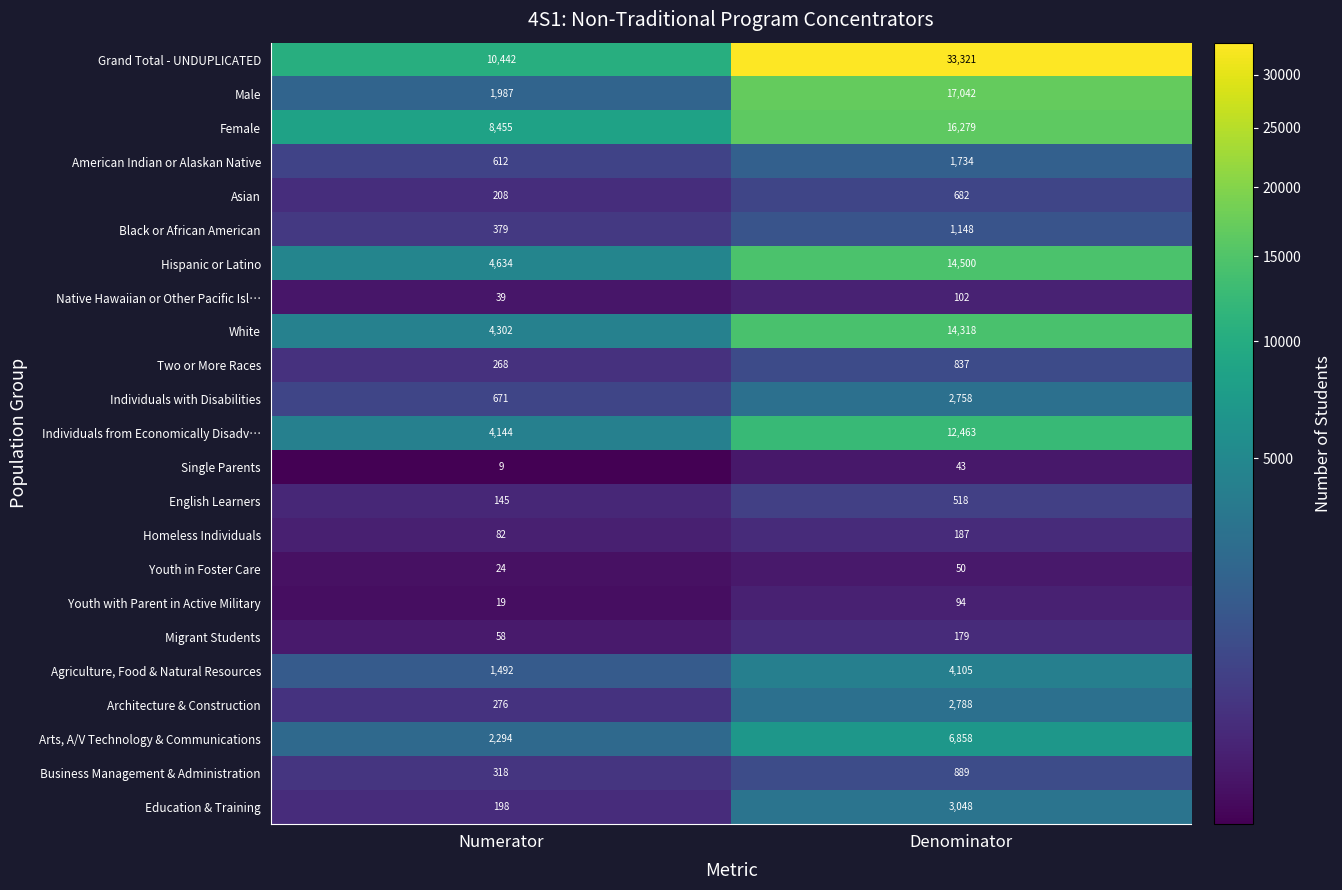

What is the maximum value shown in the chart?

33321